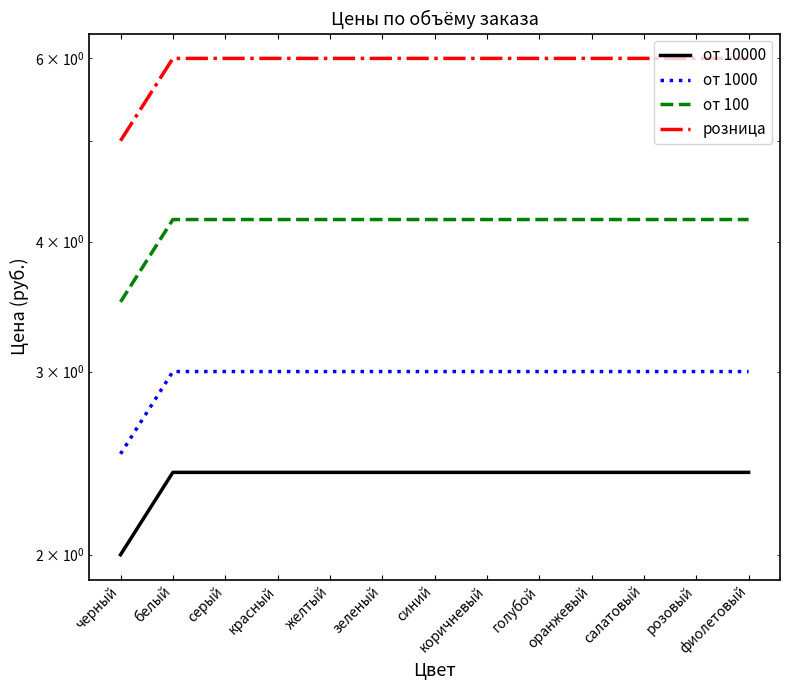

Which category has the highest value in the от 10000 series?

белый